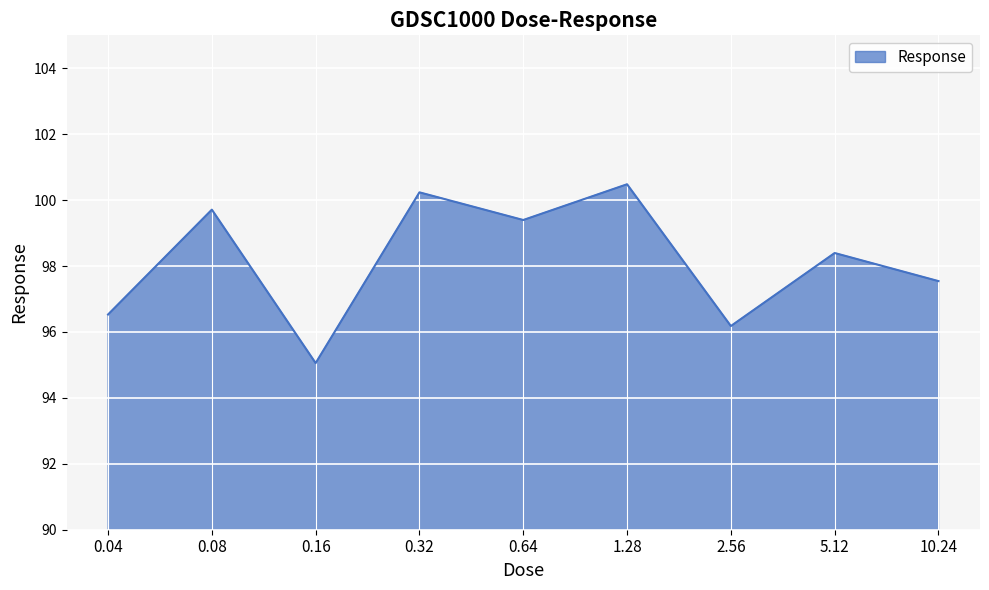

The value at 2.56 is 96.2. True or false?

True